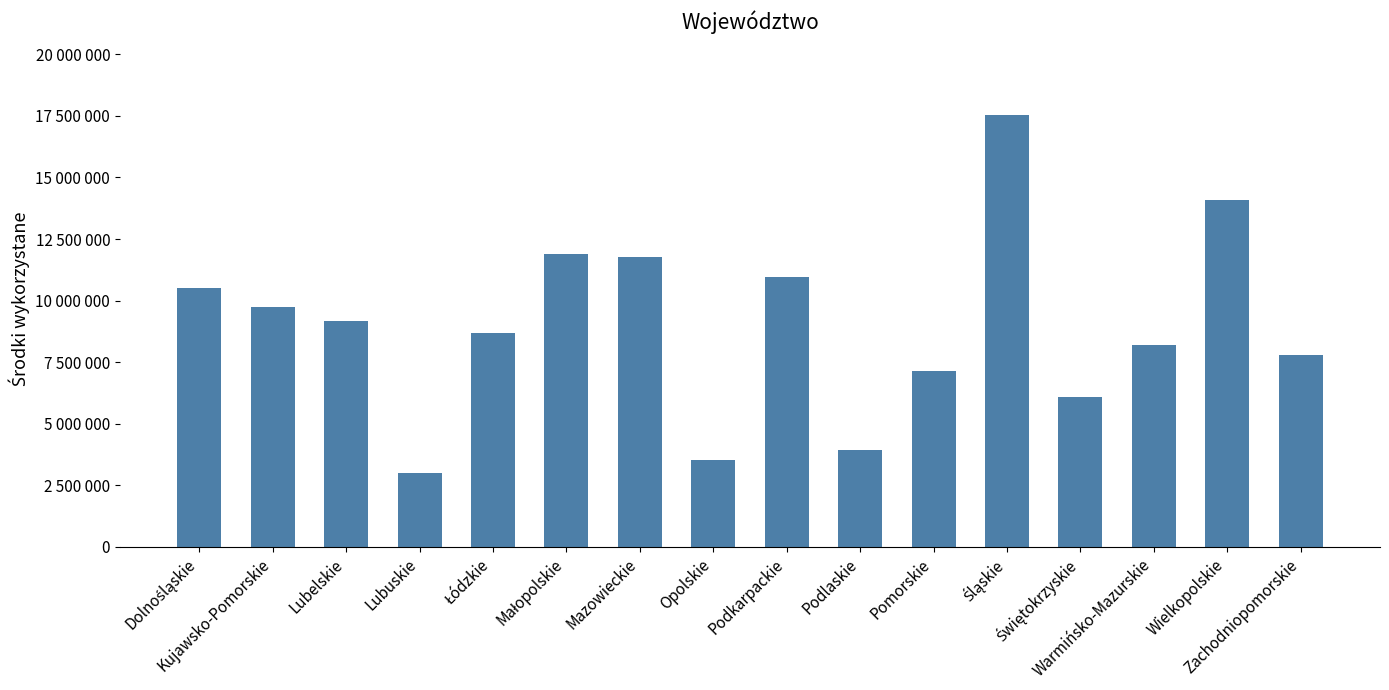

Which category has the lowest value across all series?

Lubuskie